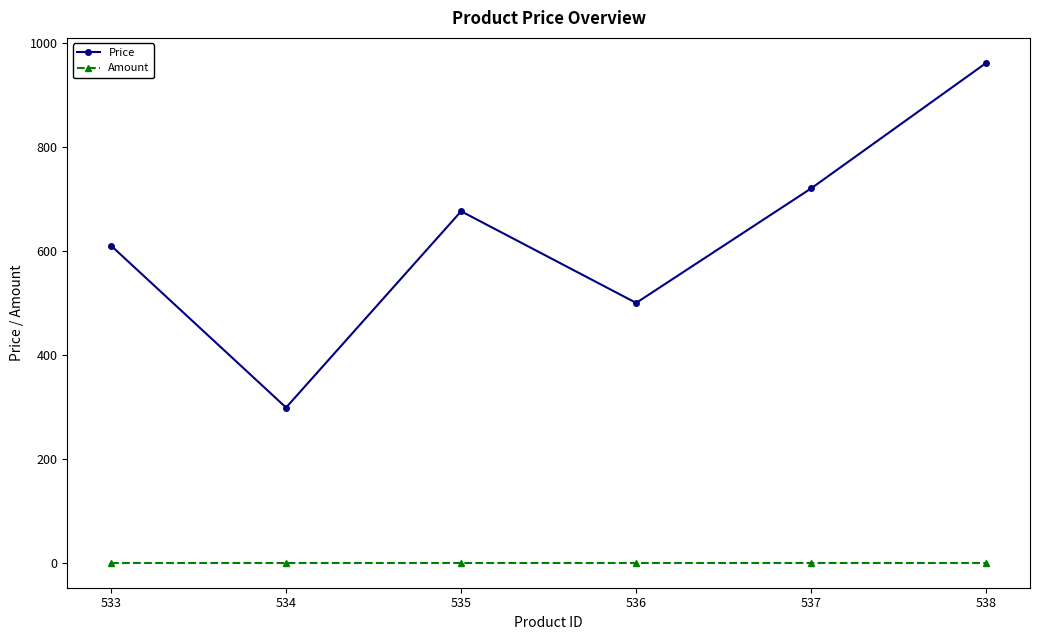

True or false: Price and Amount intersect in this chart.

False